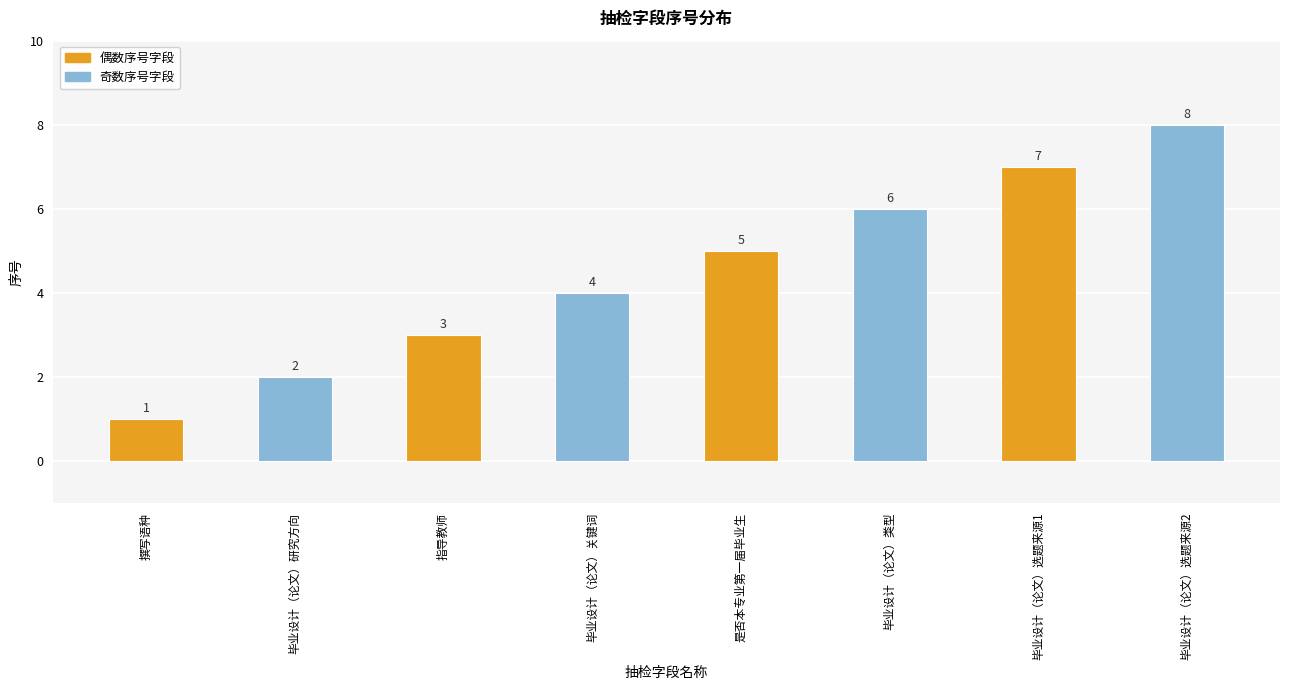

Reading left to right, what are all the values shown in this chart?

撰写语种=1	毕业设计（论文）研究方向=2	指导教师=3	毕业设计（论文）关键词=4	是否本专业第一届毕业生=5	毕业设计（论文）类型=6	毕业设计（论文）选题来源1=7	毕业设计（论文）选题来源2=8